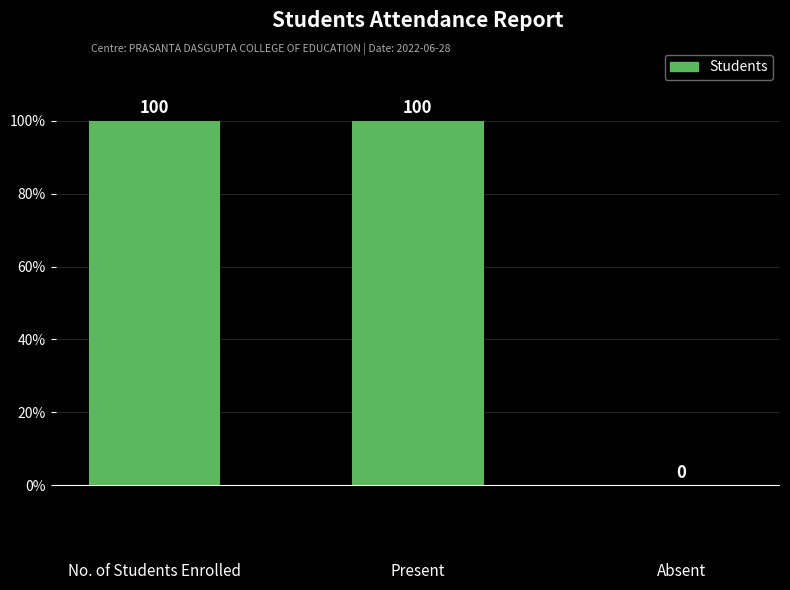

Is it true that the value at No. of Students Enrolled is 49?

False